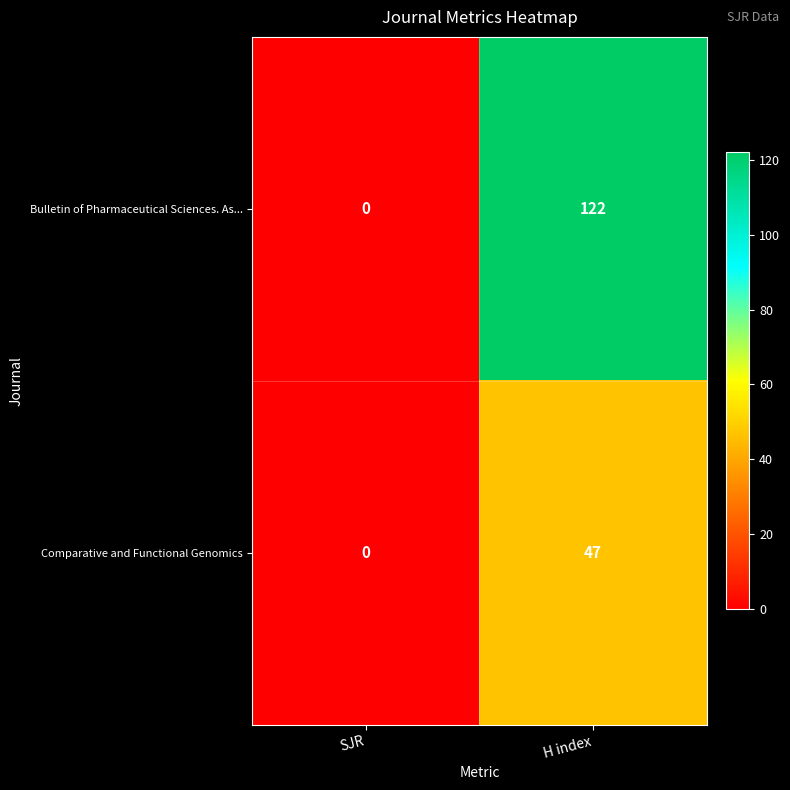

How many categories are shown in the chart?

2